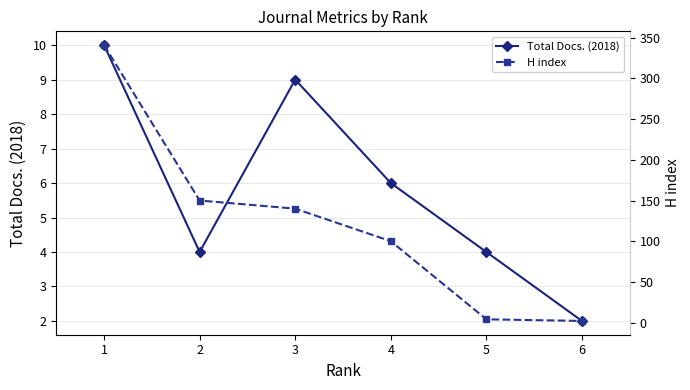

Reading left to right, what are all the values shown in this chart?

Total Docs. (2018): 10	4	9	6	4	2
H index: 341	150	140	100	4	2